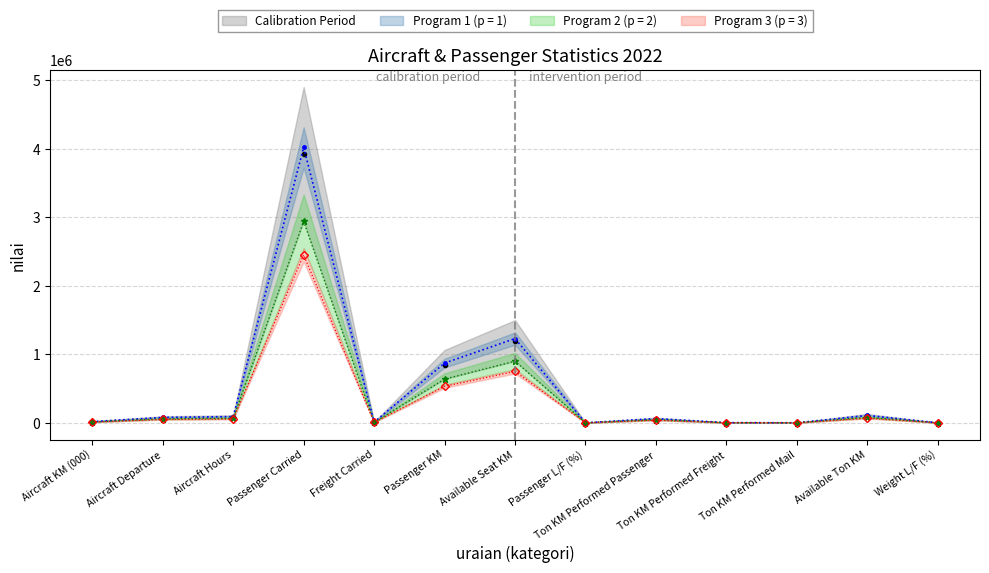

The value at Ton KM Performed Freight is 2043.0. True or false?

True